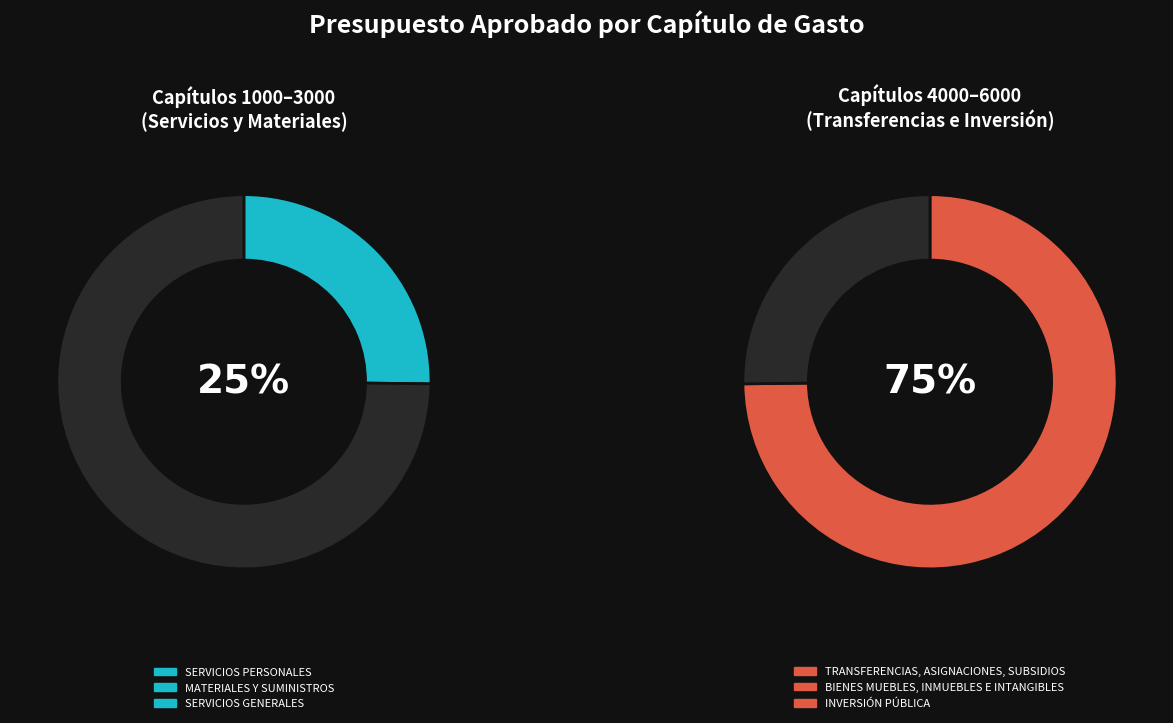

Which category has the smallest portion of the pie?

BIENES MUEBLES, INMUEBLES E INTANGIBLES